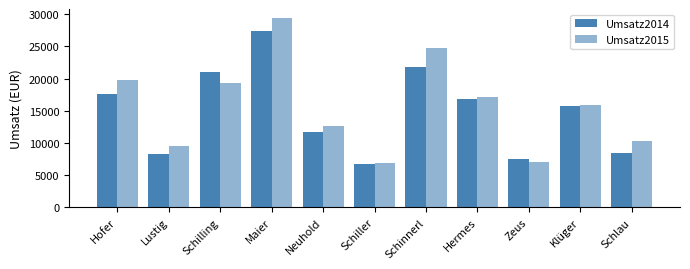

Are the bars grouped side by side (vs. stacked)?

Yes